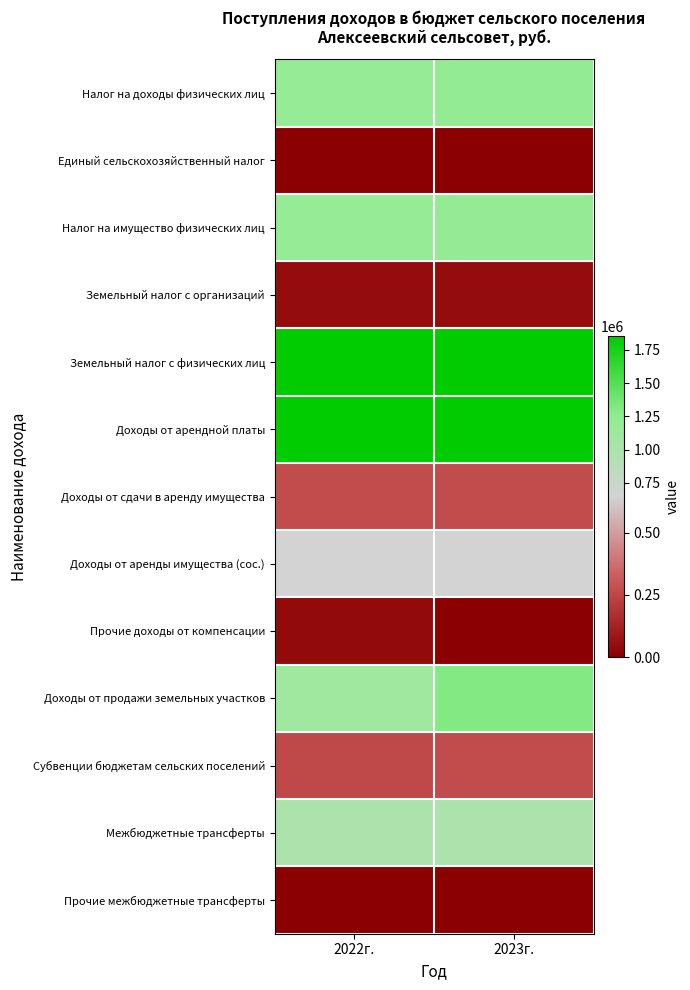

Reading left to right, what are all the values shown in this chart?

Налог на доходы физических лиц: 2022г.=1193000	2023г.=1217000
Единый сельскохозяйственный налог: 2022г.=3000	2023г.=3000
Налог на имущество физических лиц: 2022г.=1185000	2023г.=1200000
Земельный налог с организаций: 2022г.=48000	2023г.=49000
Земельный налог с физических лиц: 2022г.=1851000	2023г.=1851000
Доходы от арендной платы: 2022г.=1854000	2023г.=1854000
Доходы от сдачи в аренду имущества: 2022г.=269000	2023г.=269000
Доходы от аренды имущества (сос.): 2022г.=646000	2023г.=646000
Прочие доходы от компенсации: 2022г.=40000	2023г.=0
Доходы от продажи земельных участков: 2022г.=1100000	2023г.=1300000
Субвенции бюджетам сельских поселений: 2022г.=262200	2023г.=272500
Межбюджетные трансферты: 2022г.=989600	2023г.=989600
Прочие межбюджетные трансферты: 2022г.=0	2023г.=0